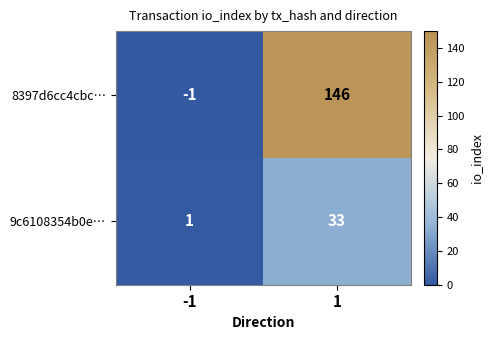

Count the number of categories in the chart.

2